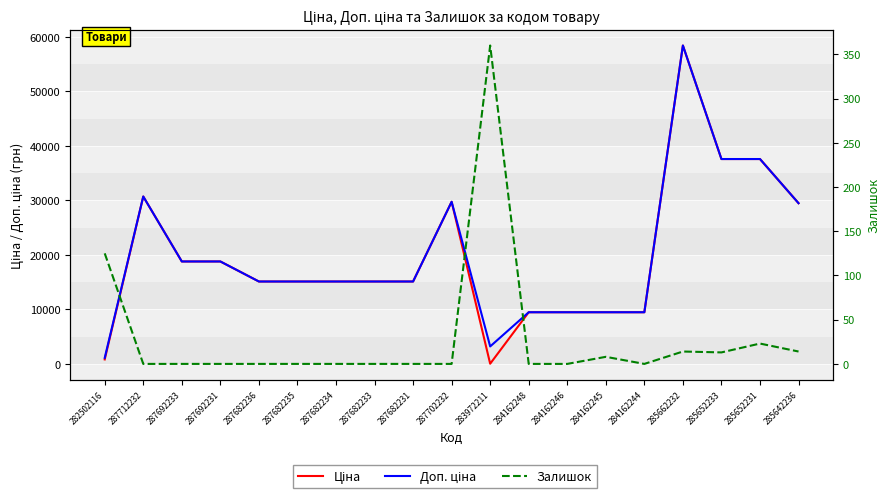

Between which two adjacent categories do Ціна and Залишок first intersect?

287702232 and 283972211